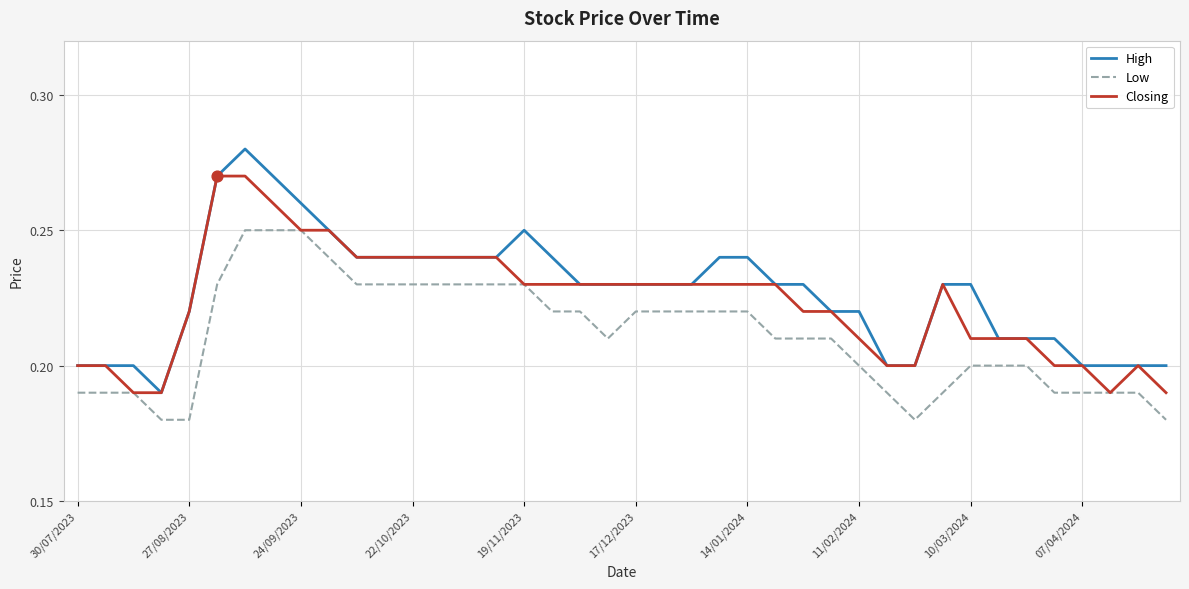

At how many categories does at least one series exceed 0?

40